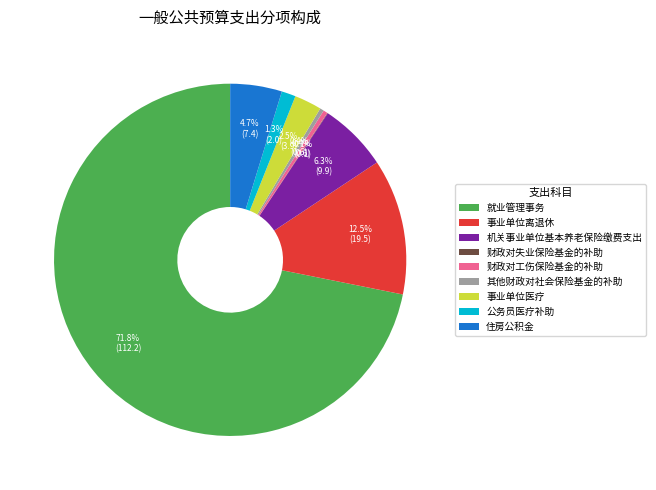

To the nearest percent, what is the combined percentage of 公务员医疗补助 and 机关事业单位基本养老保险缴费支出?

8%